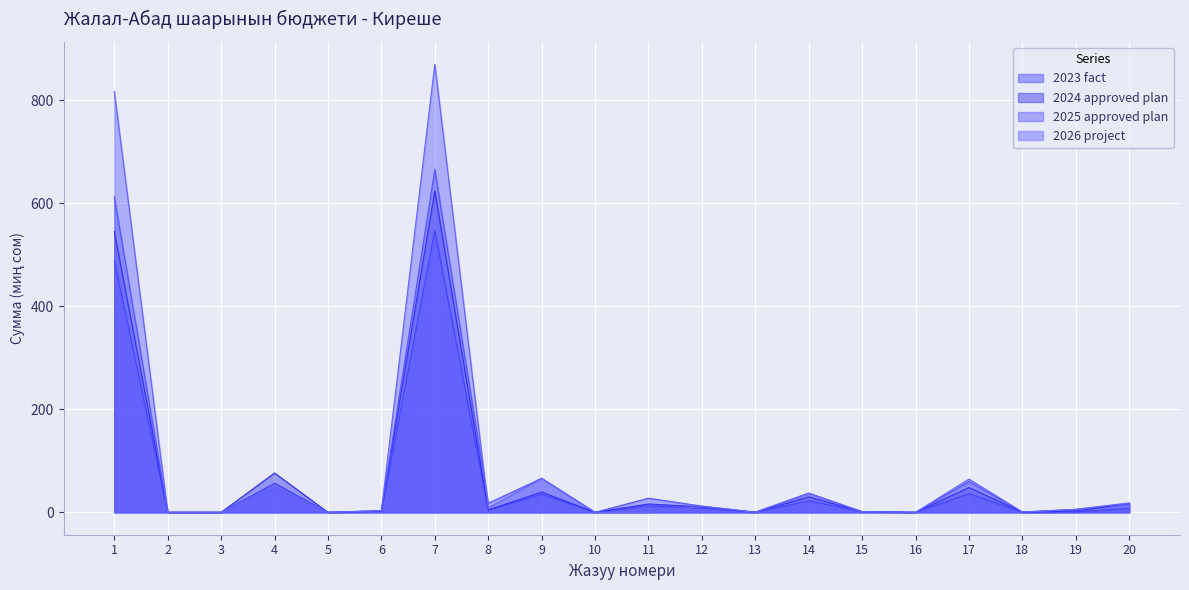

At how many categories does at least one series exceed 794?

2